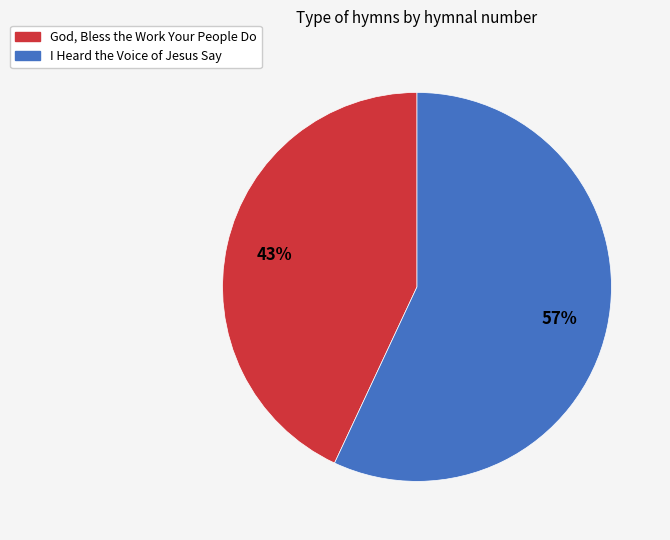

How many segments does this pie chart have?

2